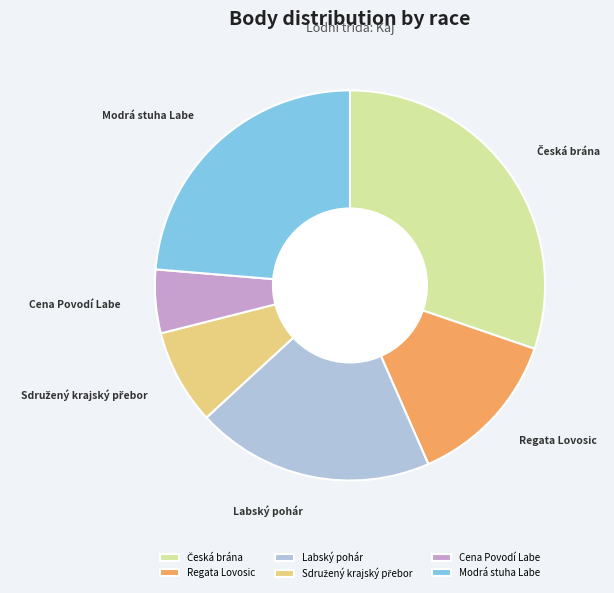

The Modrá stuha Labe slice represents 24% of the pie. True or false?

True